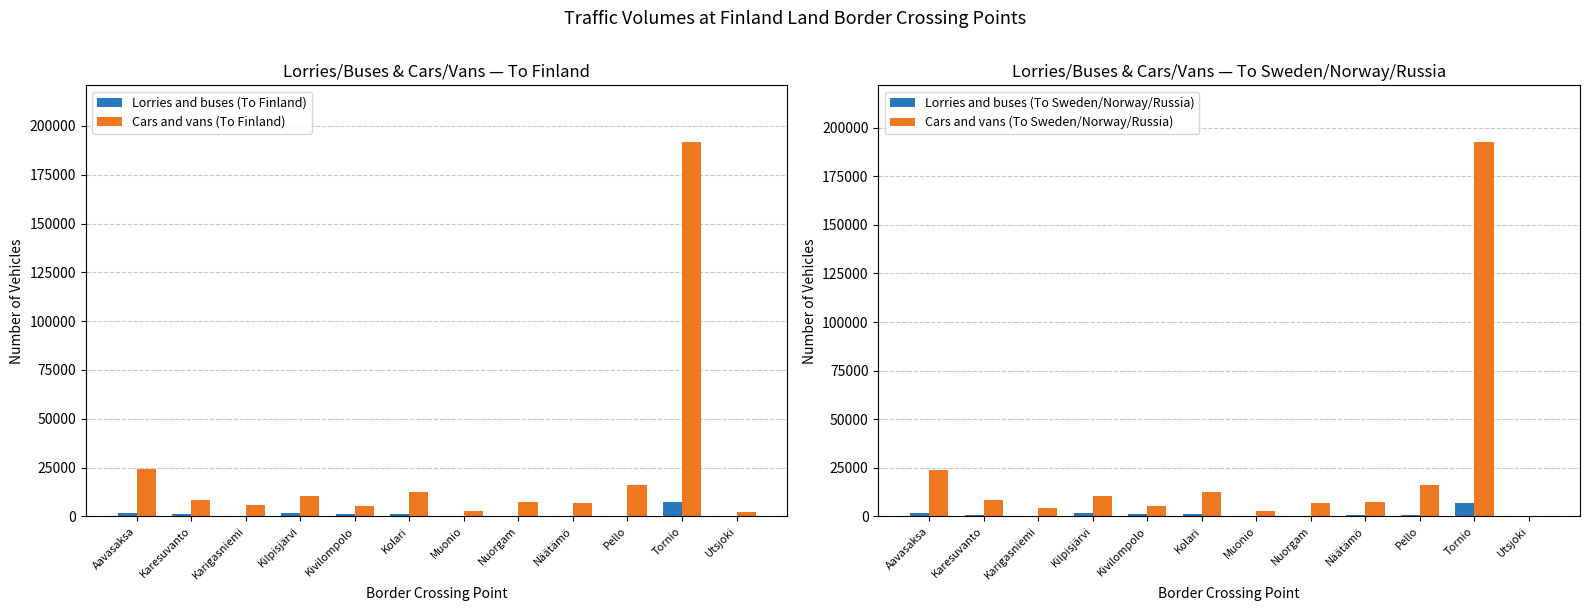

True or false: Lorries and buses (To Sweden/Norway/Russia) has a value of 1128 at Karesuvanto.

False